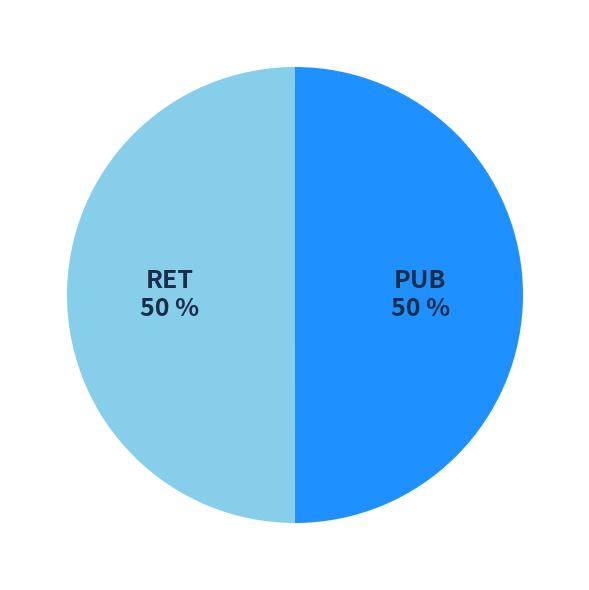

Is it true that RET is 50% of the pie?

True